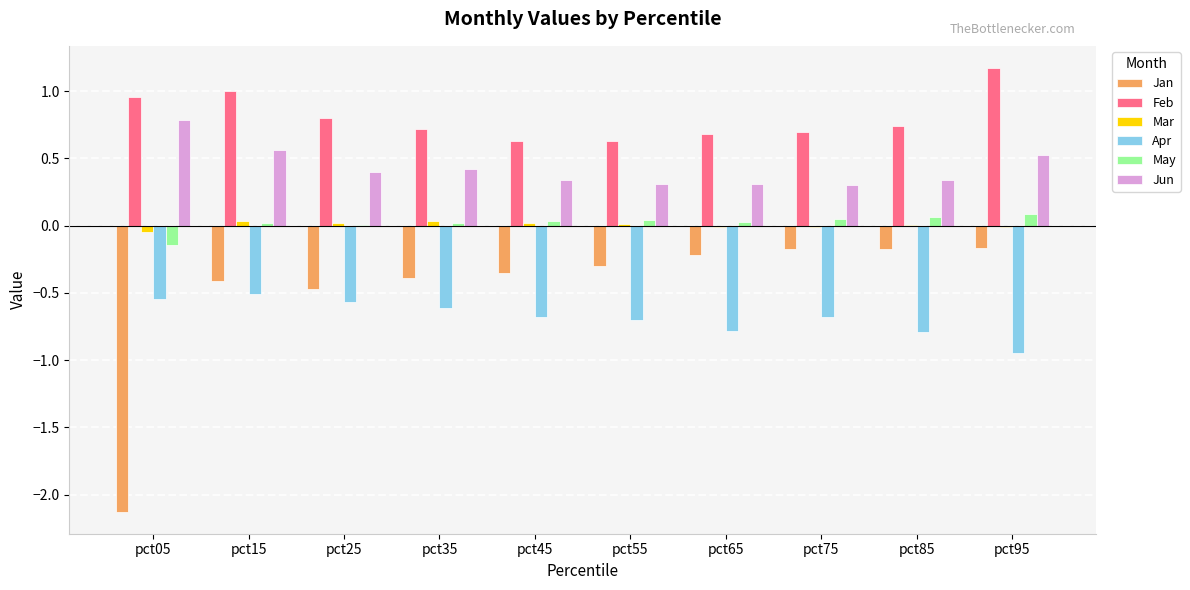

The value of Jan at pct75 is -0.3. True or false?

False